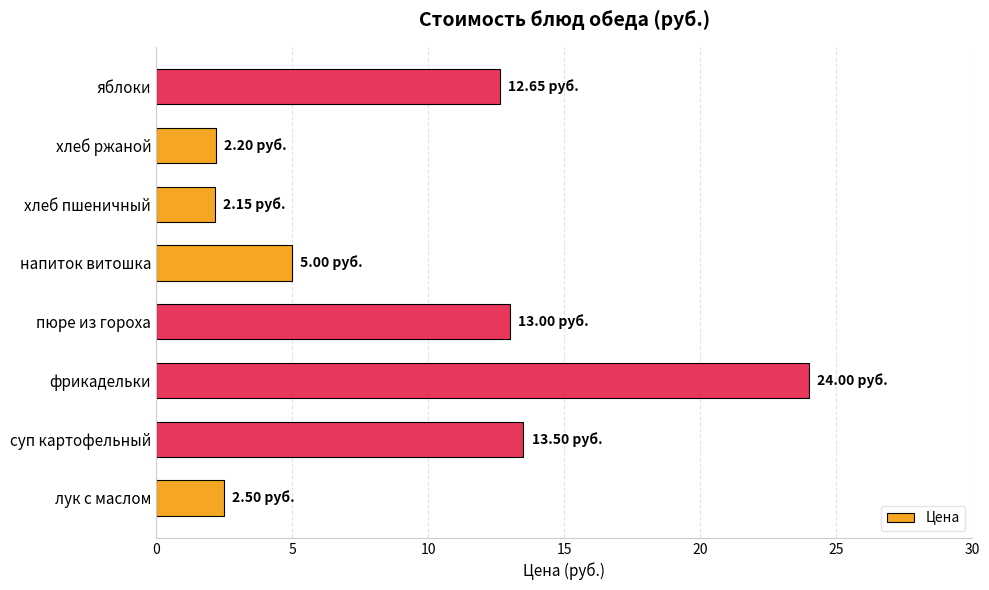

What is the difference between the values at фрикадельки and пюре из гороха?

11.0